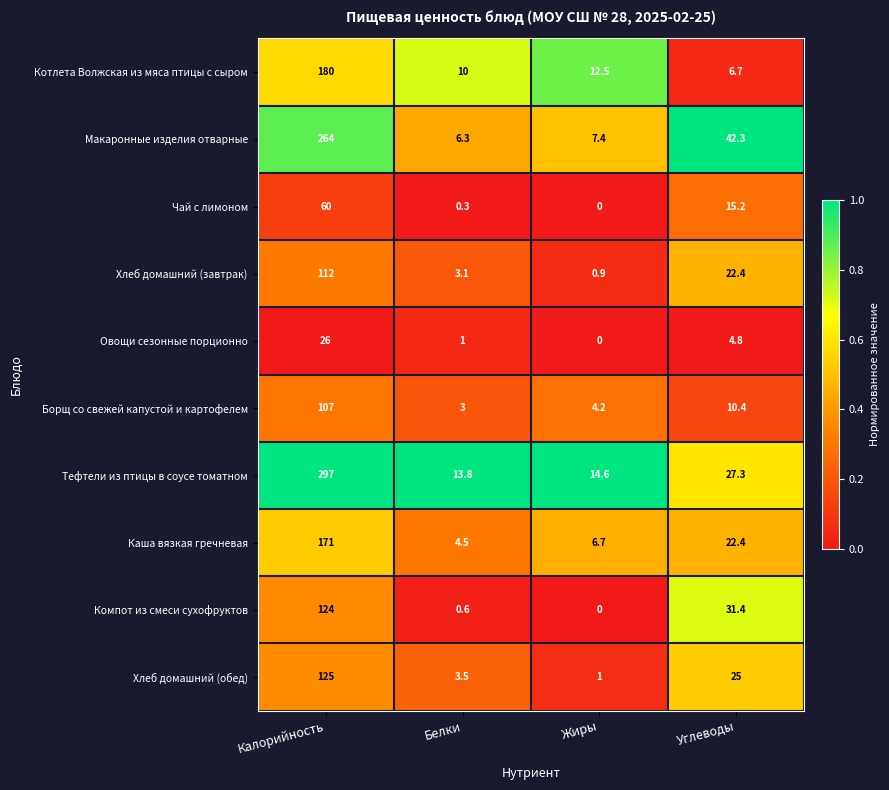

How many categories are shown in the chart?

4